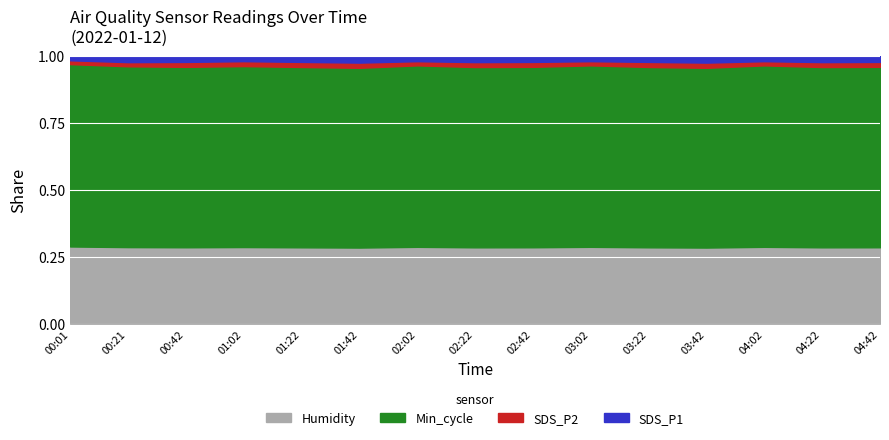

Is it true that Humidity equals 0.4 at 04:02?

False